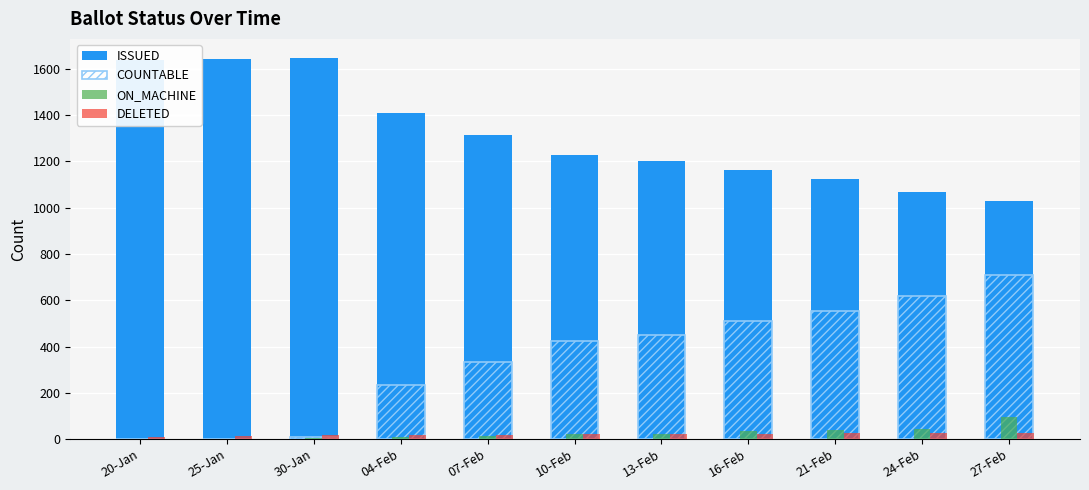

The value of ISSUED at 25-Jan is 2879. True or false?

False